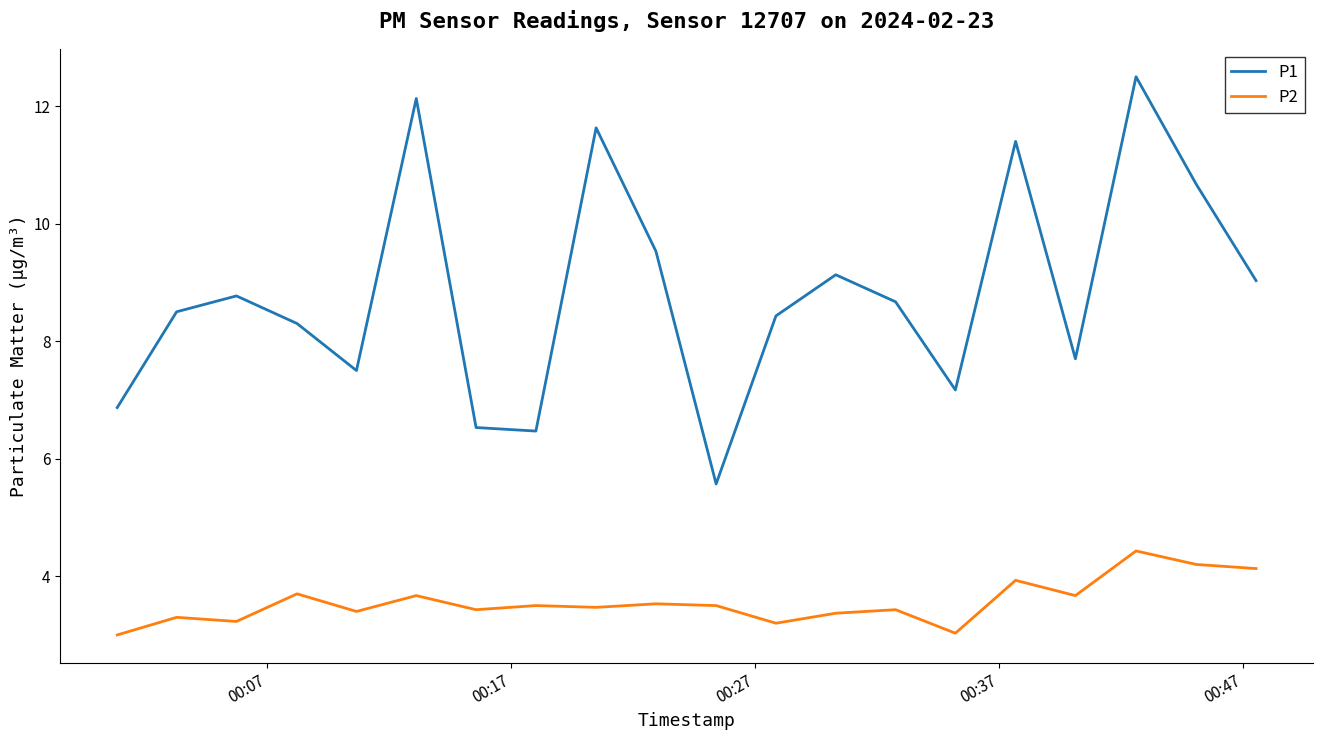

List the series in order of their peak value, highest first.

P1, P2